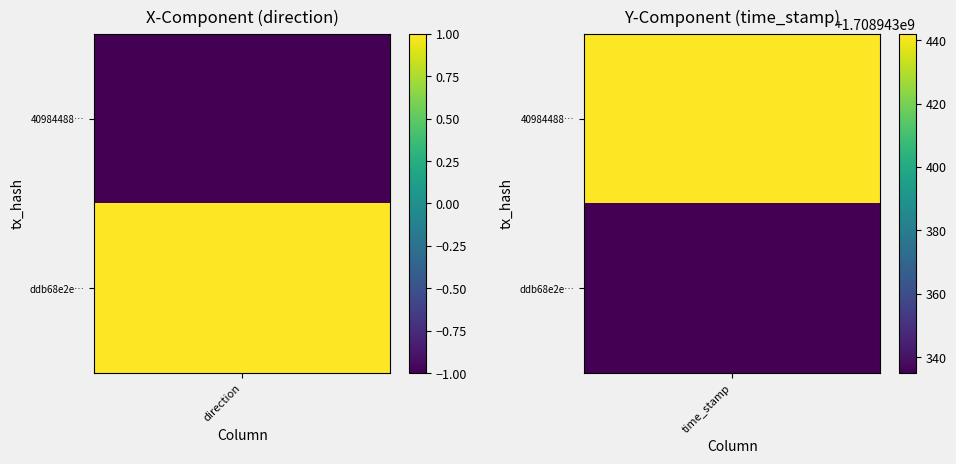

The 409844883e55b5d93a4f9d326cfb368afce9023 series shows -2 at -1. True or false?

False